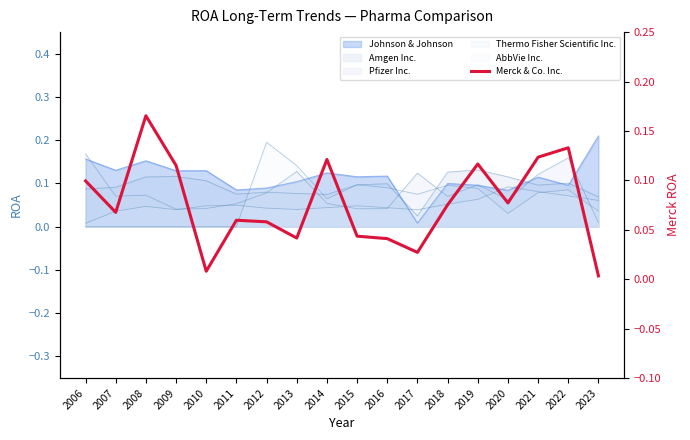

Rank the categories by value from highest to lowest.

2008, 2022, 2021, 2014, 2019, 2009, 2006, 2020, 2018, 2007, 2011, 2012, 2015, 2013, 2016, 2017, 2010, 2023